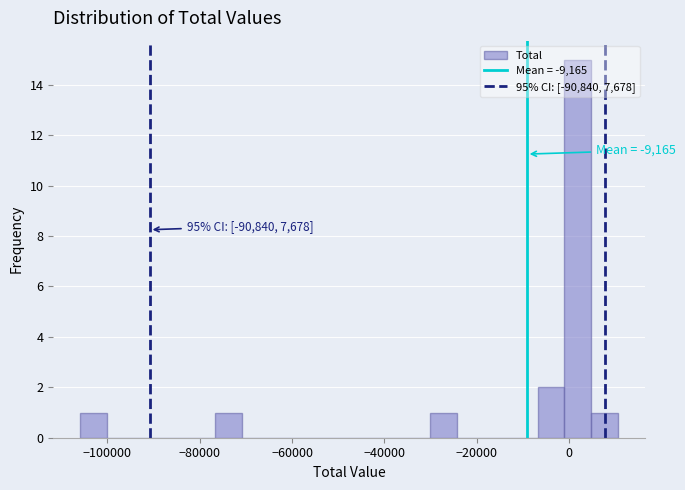

Read against the x-axis, roughly where is the centre of the tallest bar?

2000